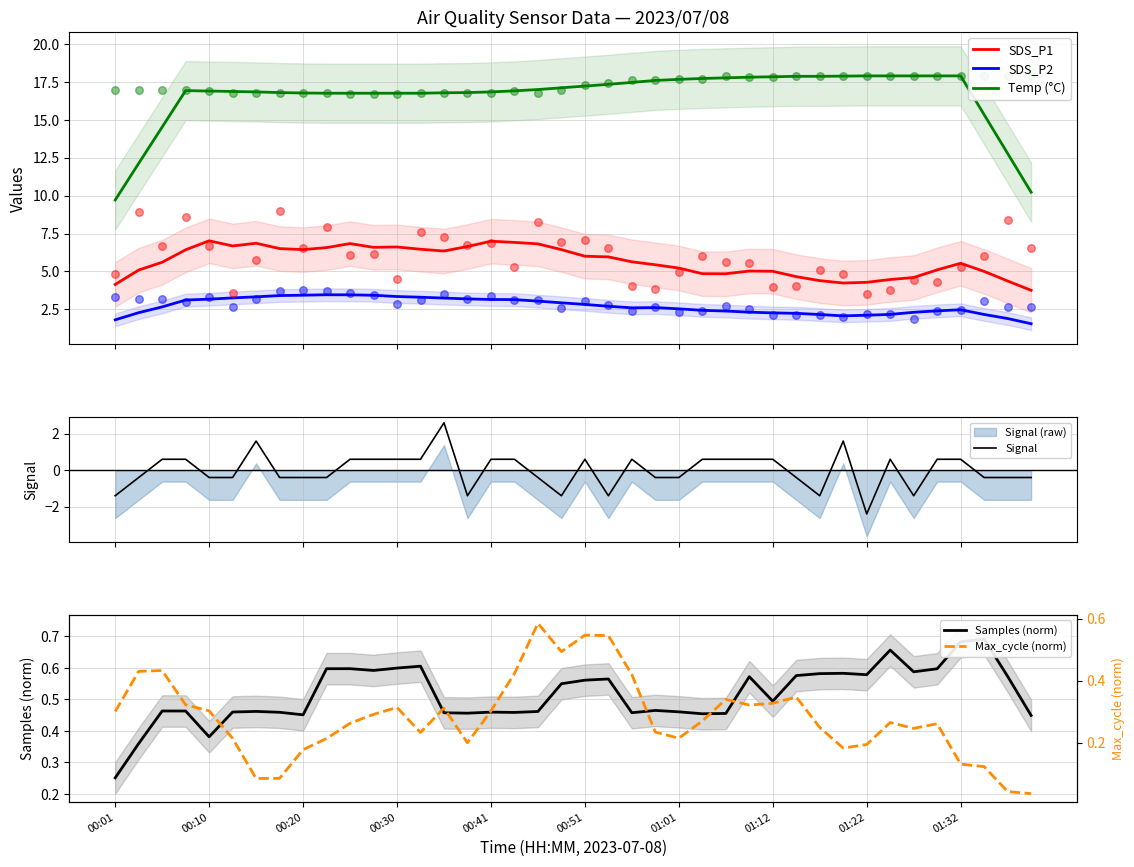

Which series has the largest total across all categories?

Temp (°C)